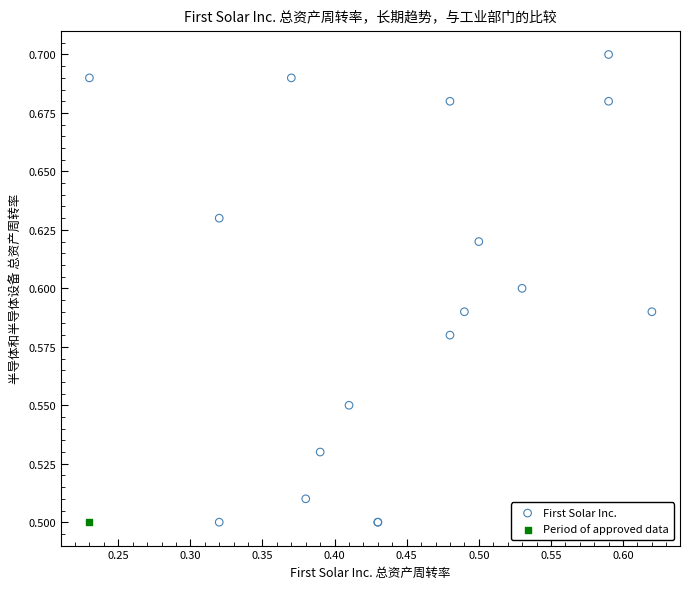

What are all the series names shown in the legend?

First Solar Inc., Period of approved data